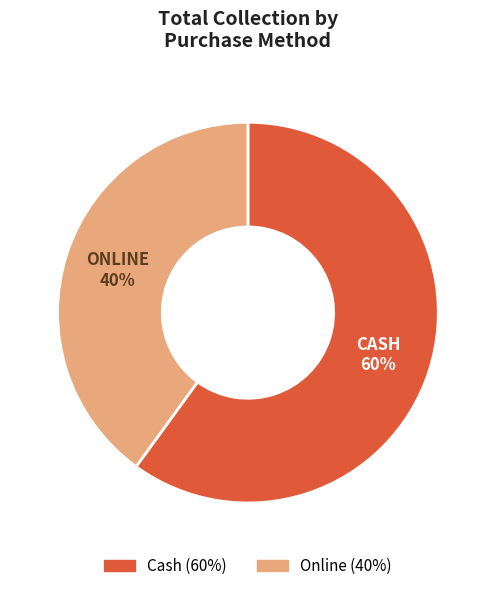

How many segments does this pie chart have?

2